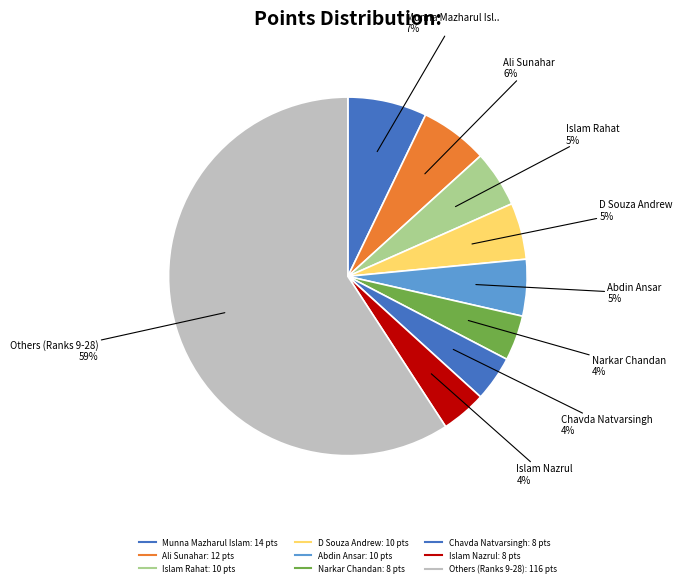

How many segments does this pie chart have?

9